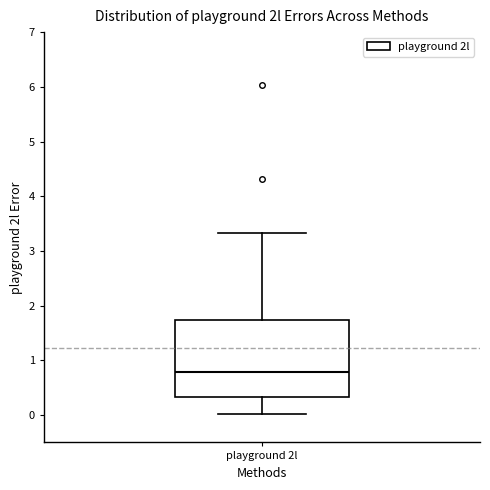

Read this box plot against the y-axis: the position of the median line, the range covered by the box, and the ends of both whiskers. The values are not printed on the chart, so give them approximately, as read against the axis.

median 0.8, box 0.3 to 1.7, whiskers 0.0 to 3.3